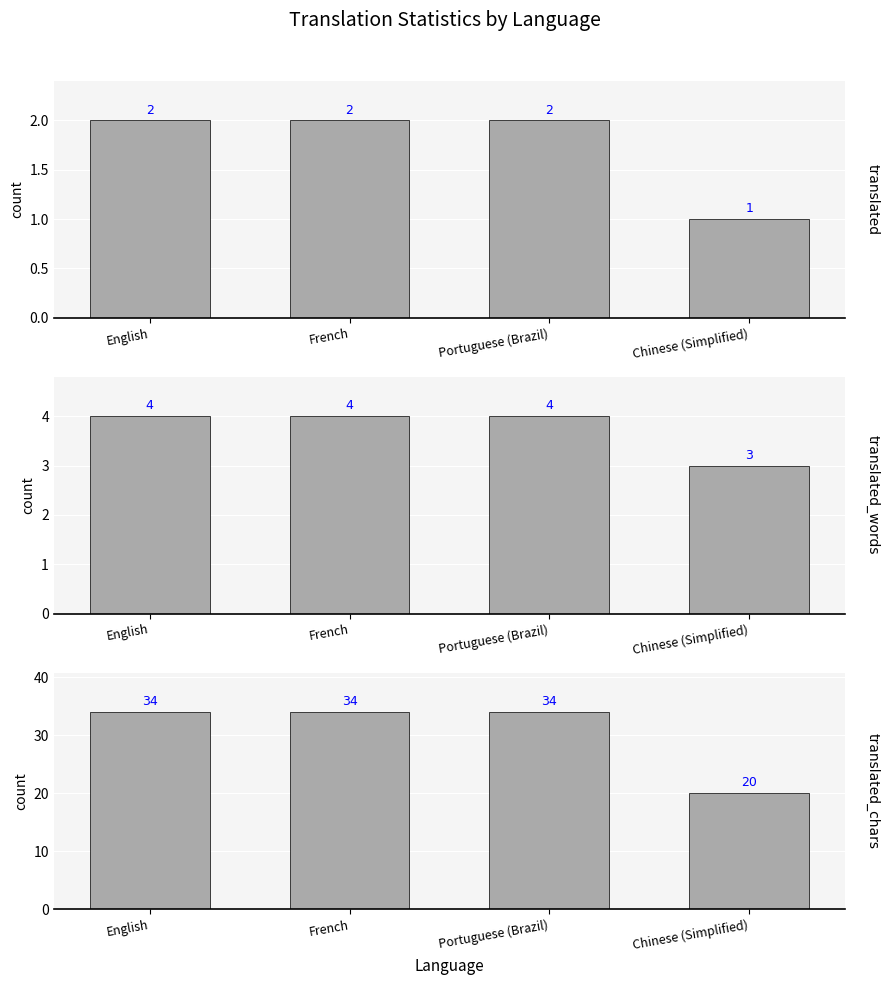

Does the chart contain stacked bars?

No